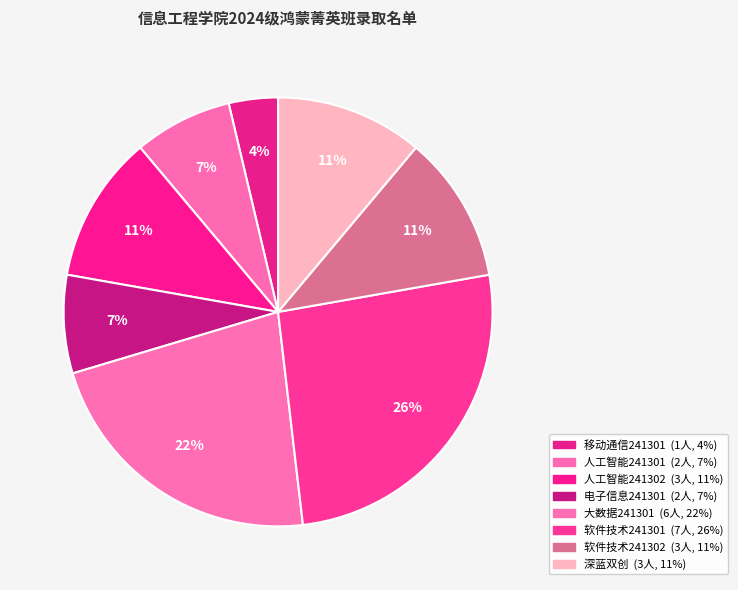

Is 移动通信241301 the majority of the pie?

No